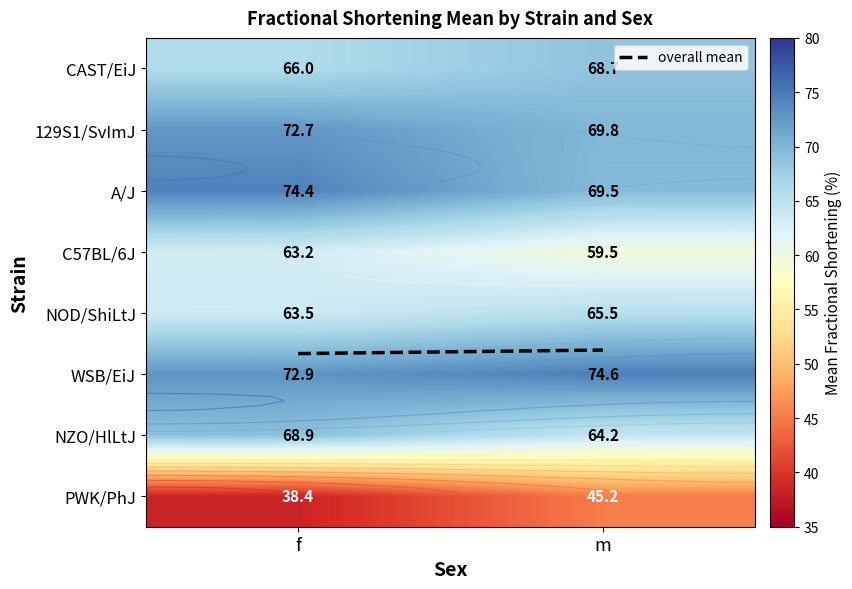

The NZO/HlLtJ series shows 102.2 at f. True or false?

False